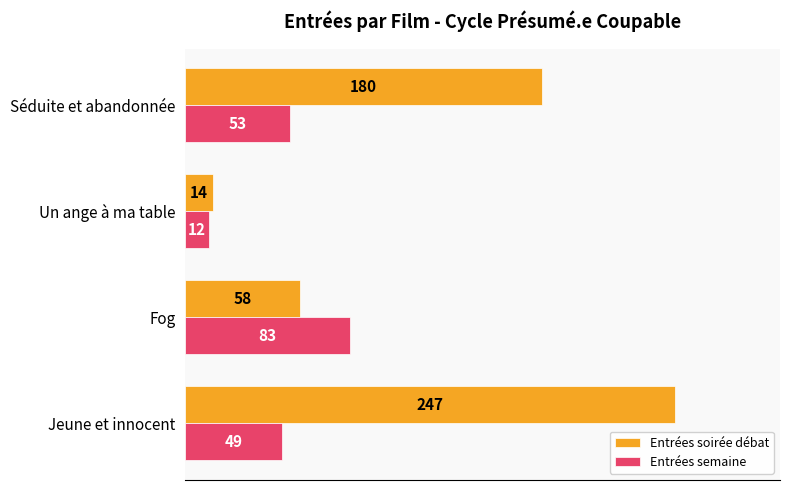

How many series are shown in this chart?

2